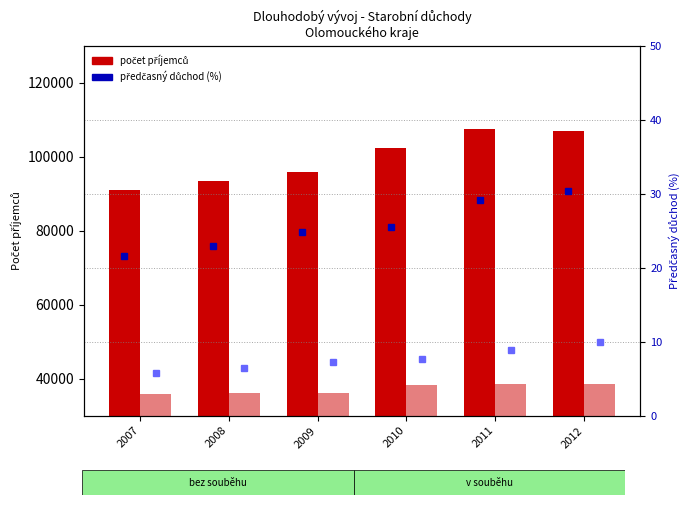

Reading right to left, transcribe all the data shown in this chart.

Příjemci bez souběhu: 106947.0	107396.0	102245.0	95805.0	93307.0	90983.0
Příjemci v souběhu: 38630.0	38506.0	38283.0	36055.0	36070.0	35893.0
předčasný důchod % - bez souběhu: 30.3	29.1	25.5	24.9	22.9	21.5
předčasný důchod % - v souběhu: 9.9	8.9	7.7	7.3	6.5	5.8